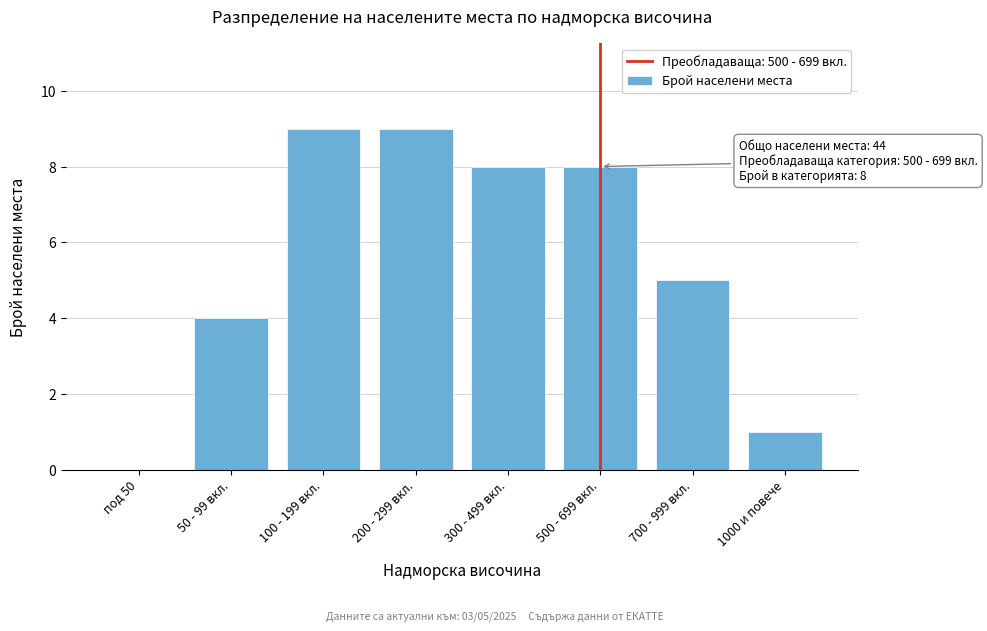

Reading left to right, list all the values displayed in this chart.

под 50=0	50 - 99 вкл.=4	100 - 199 вкл.=9	200 - 299 вкл.=9	300 - 499 вкл.=8	500 - 699 вкл.=8	700 - 999 вкл.=5	1000 и повече=1